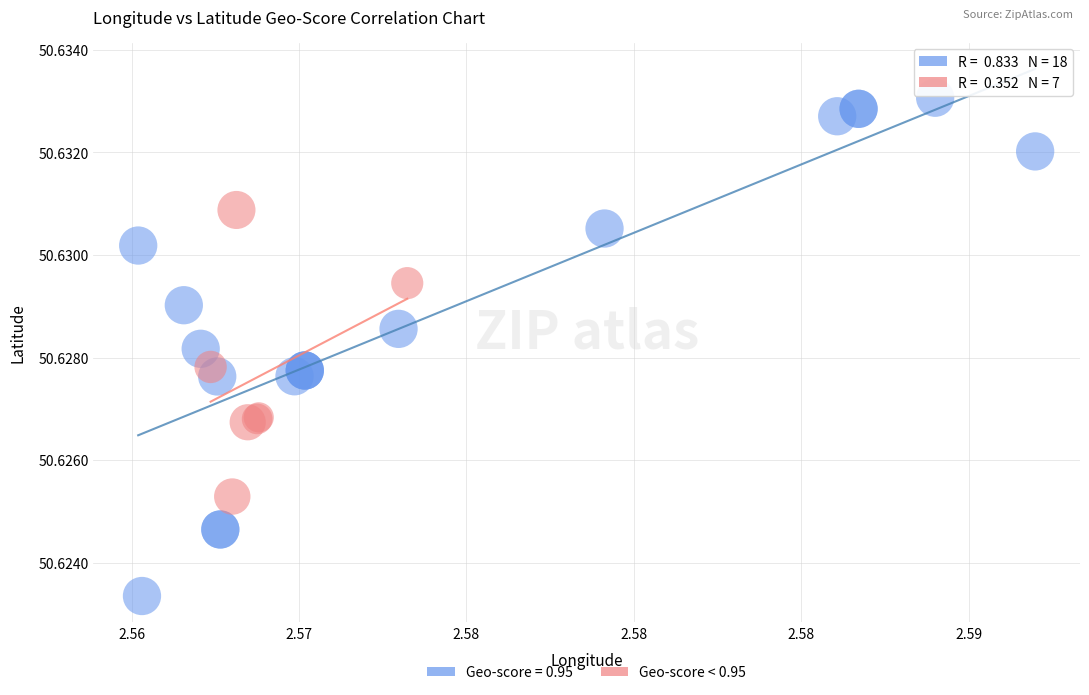

Which series reaches the maximum Y coordinate?

Geo-score = 0.95